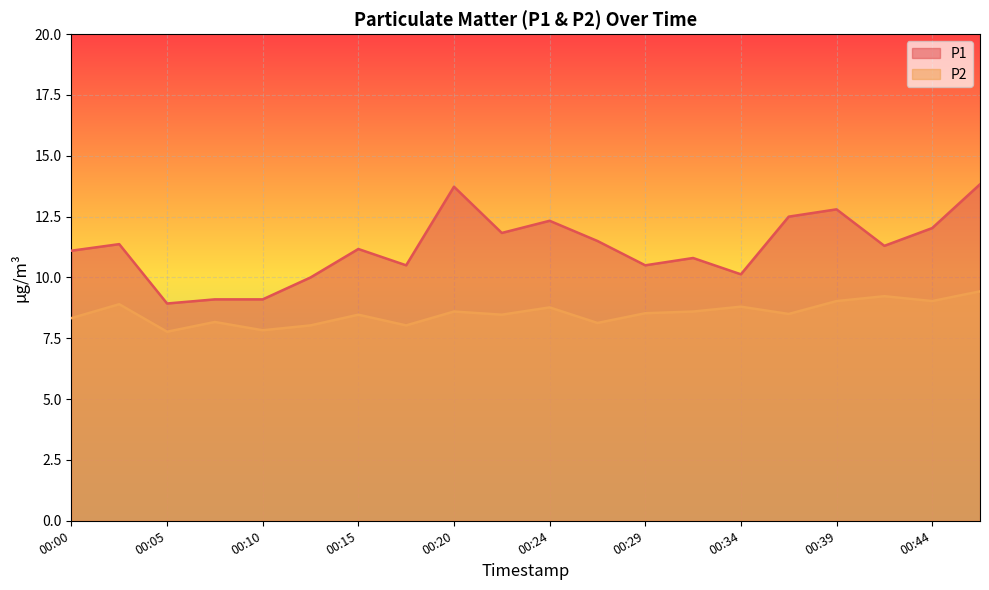

What is the sum of the P1 values at 00:15 and 00:00?

22.3